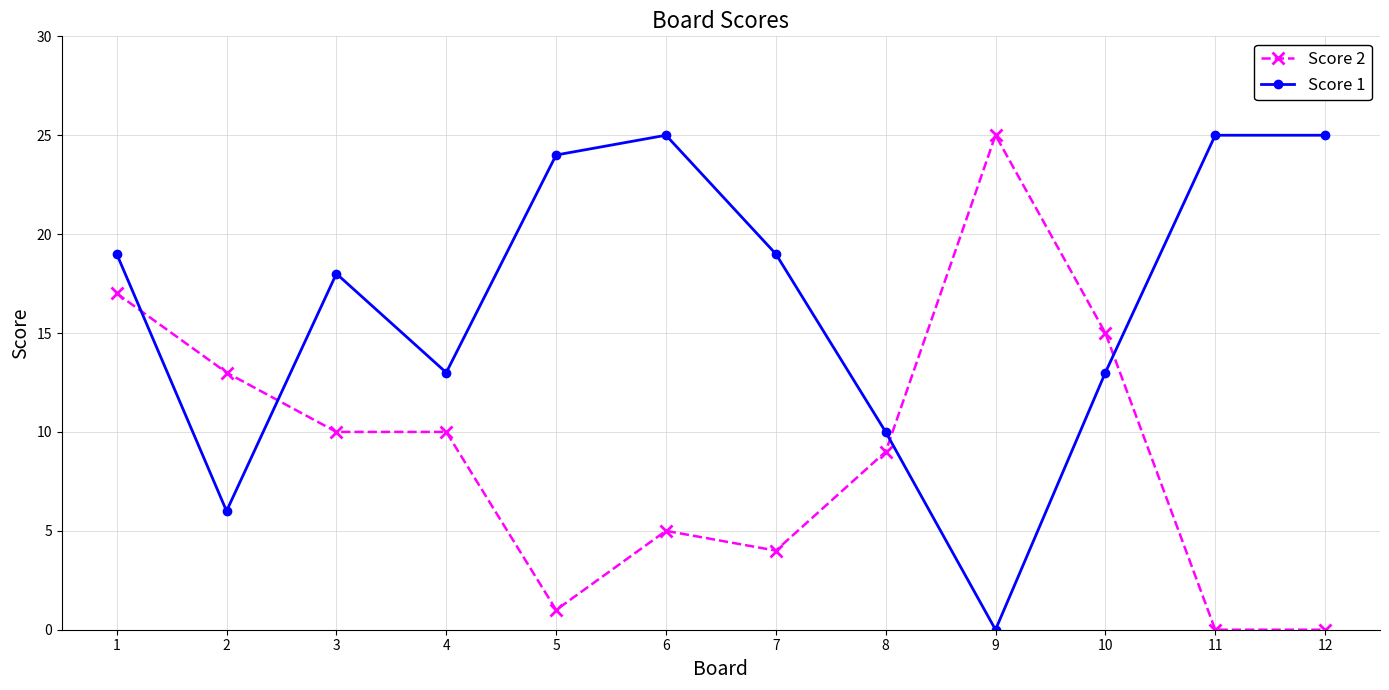

Is it true that Score 2 equals 3 at 7?

False